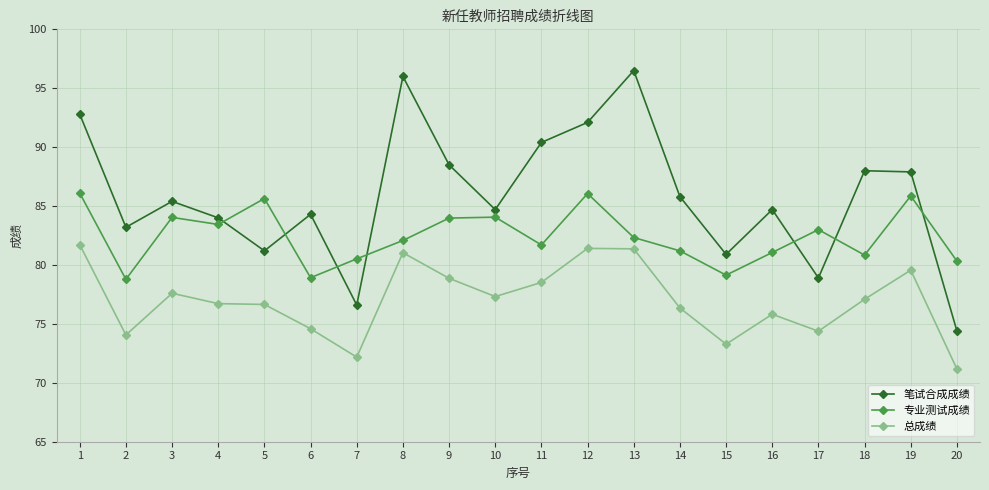

What is the total value across all series at 19?

253.3